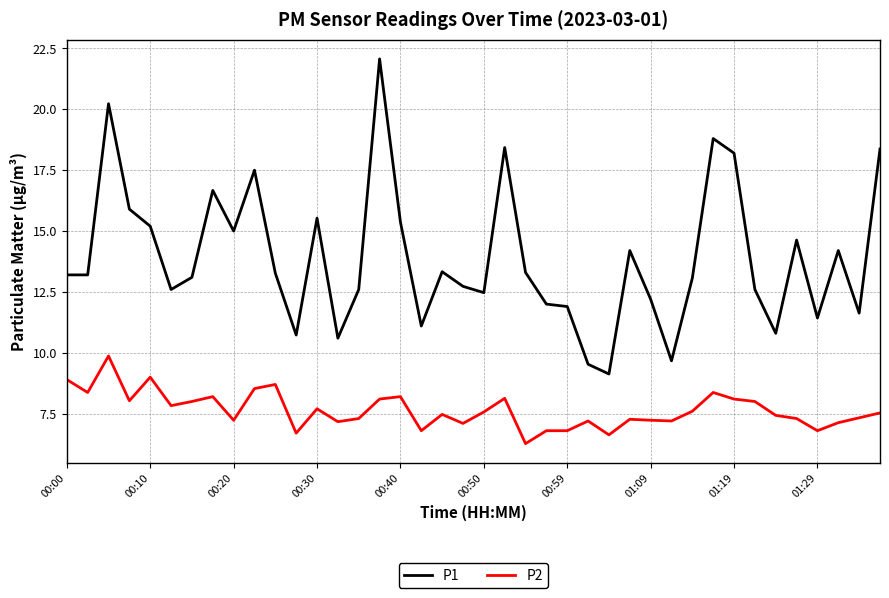

Which series has the largest range (max minus min)?

P1